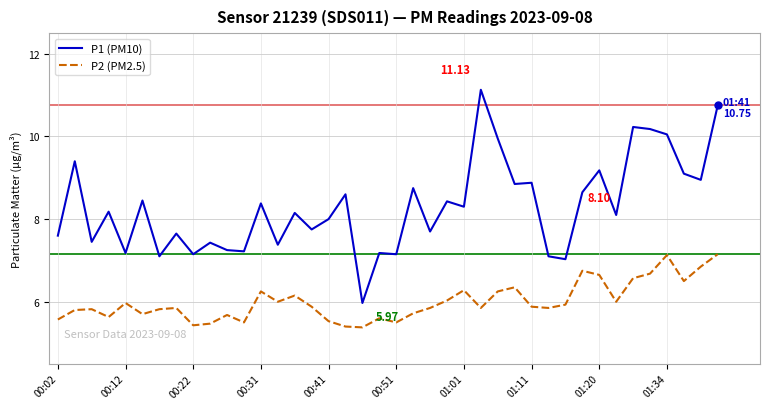

Which series has the largest total across all categories?

P1 (PM10)